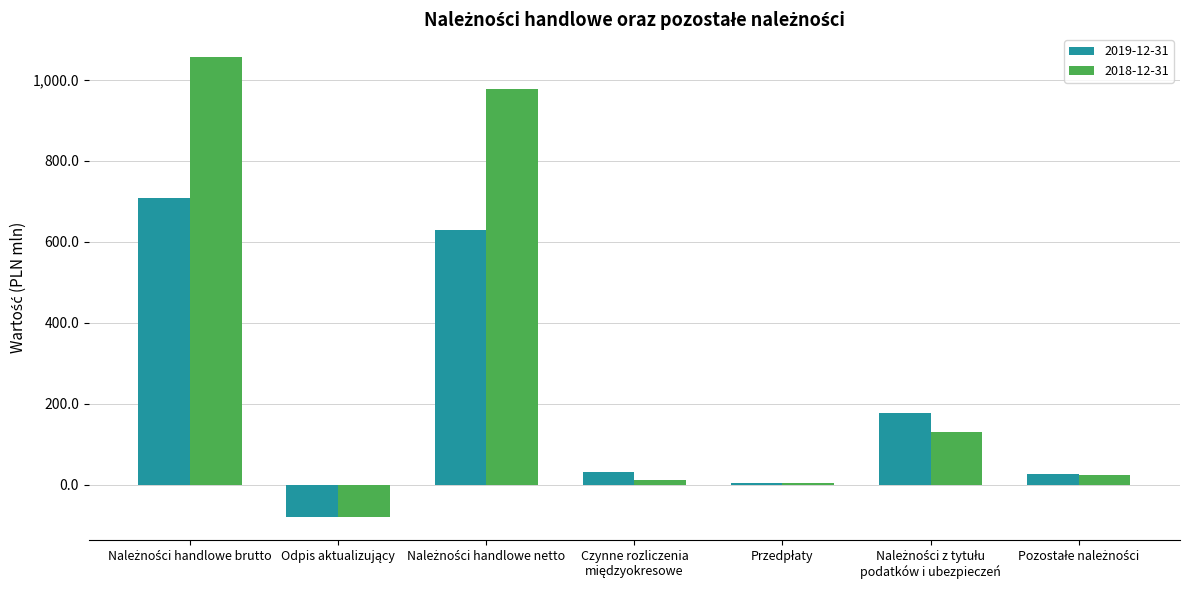

What is the highest value of the 2019-12-31 series?

709.0